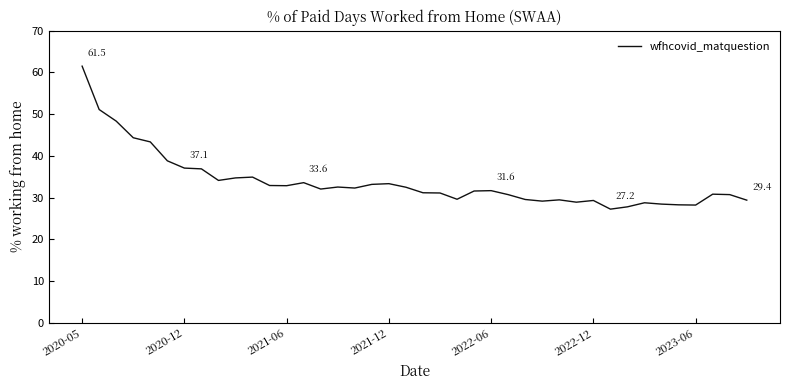

What is the smallest value displayed?

27.2